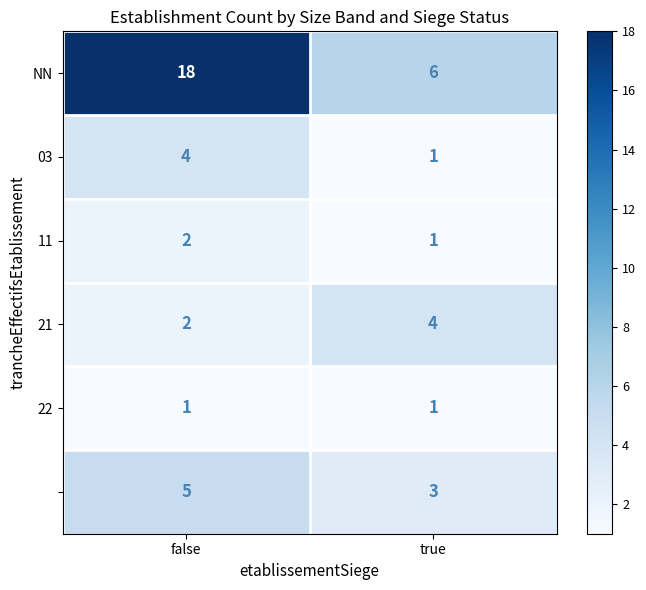

What is the total value across all series at true?

16